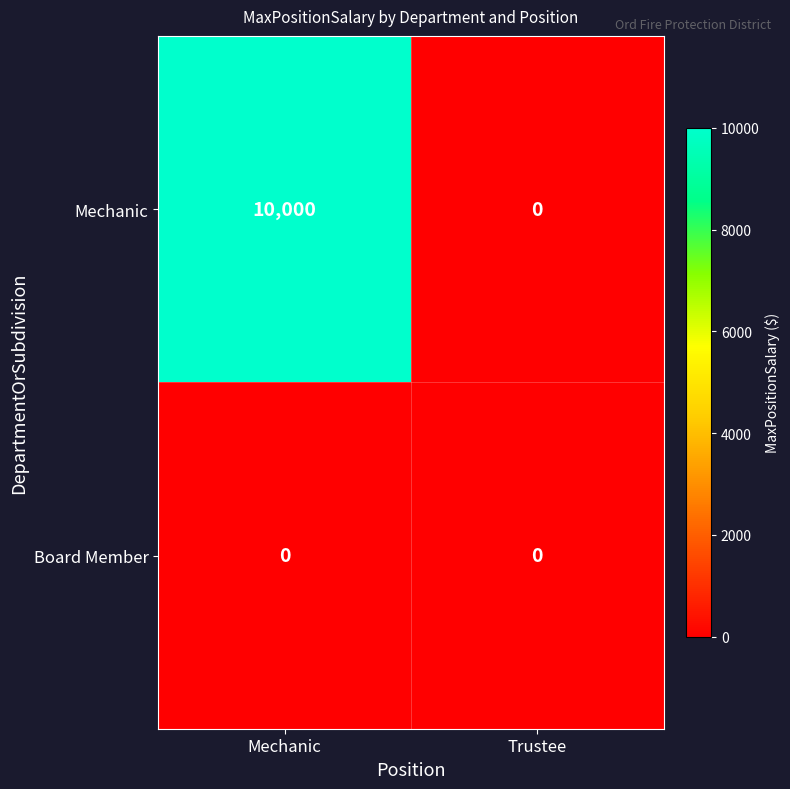

What is the difference between the highest and lowest values at Mechanic?

10000